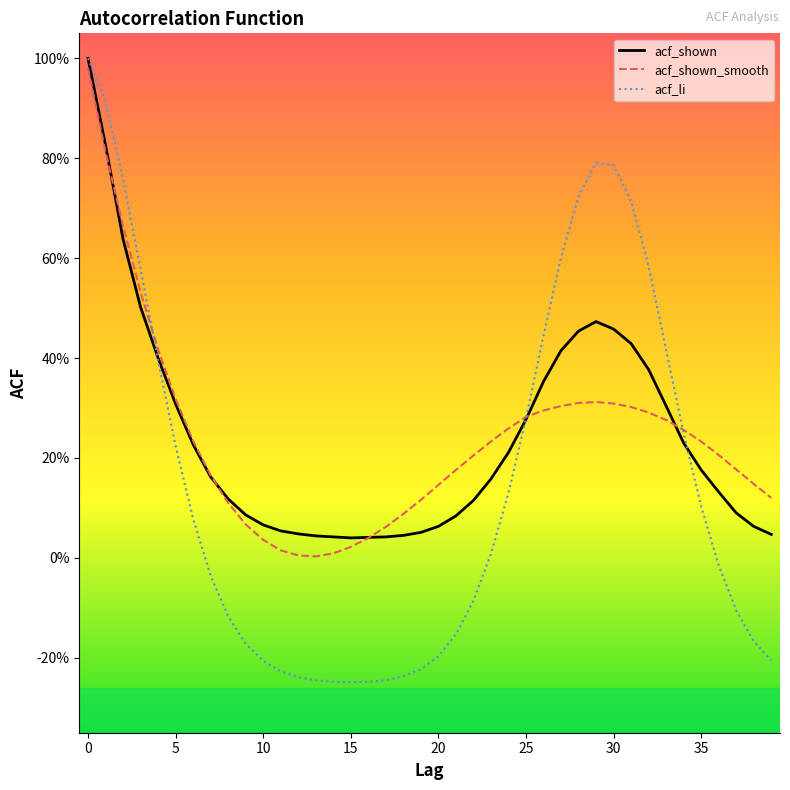

What are all the series names shown in the legend?

acf_shown, acf_shown_smooth, acf_li